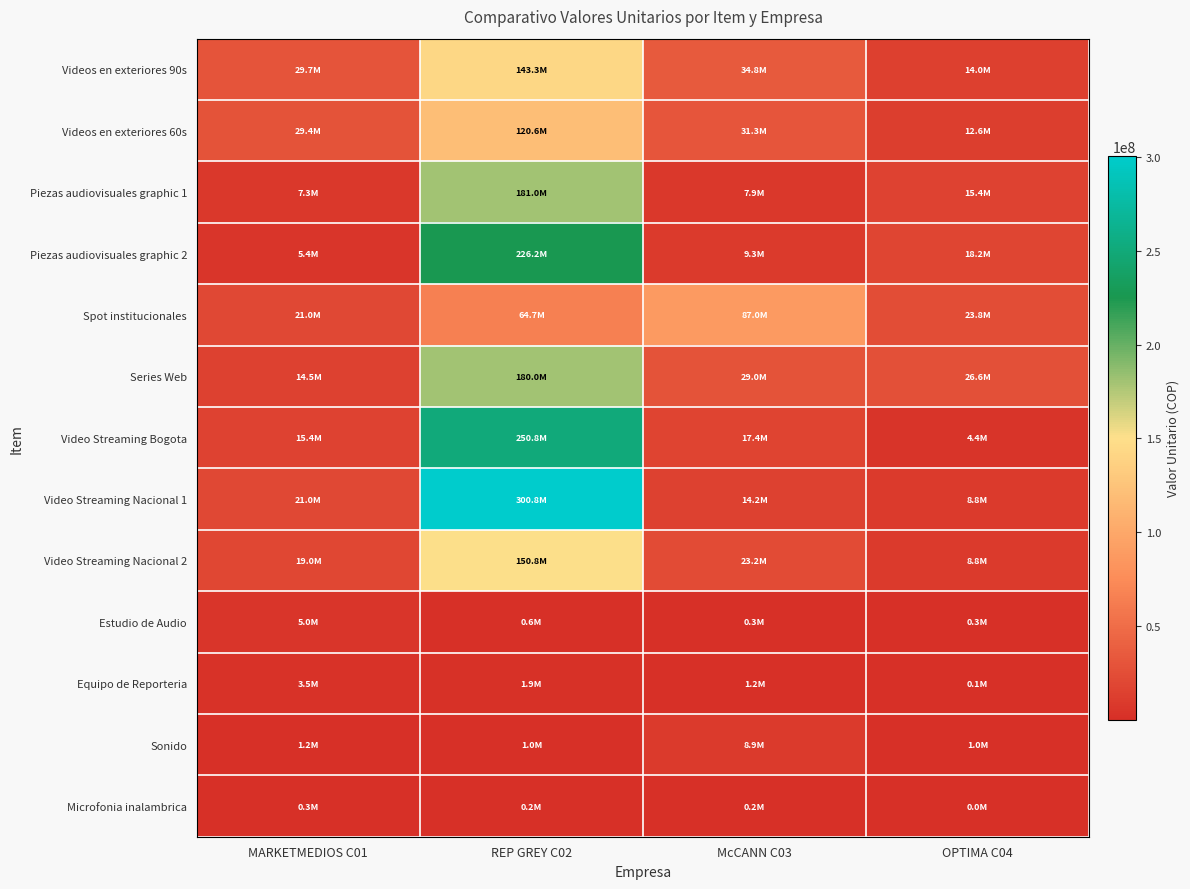

Which has a higher value, REP GREY C02 or MARKETMEDIOS C01?

REP GREY C02